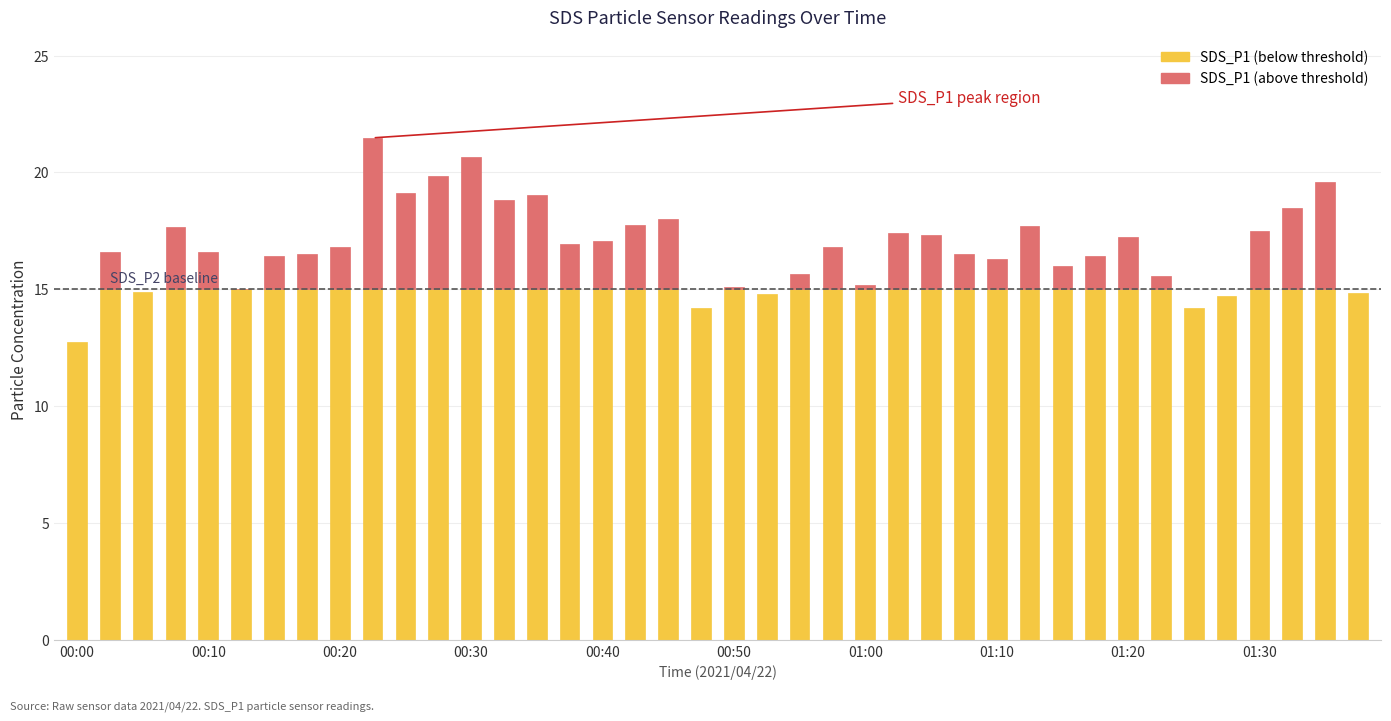

How many groups of bars are there?

40